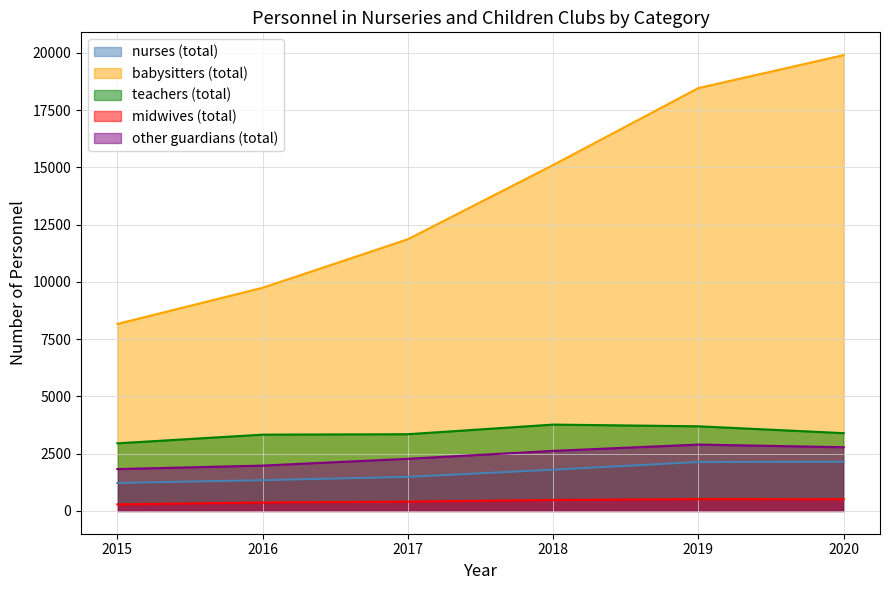

What are all the series names shown in the legend?

nurses (total), babysitters (total), teachers (total), midwives (total), other guardians (total)